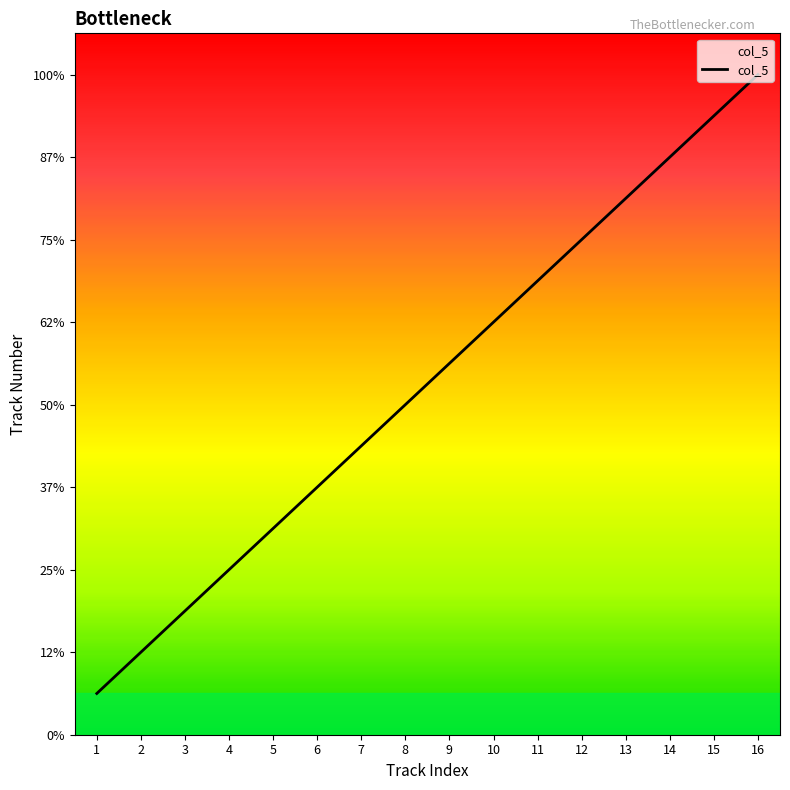

Is this an area chart (filled region under the line)?

Yes